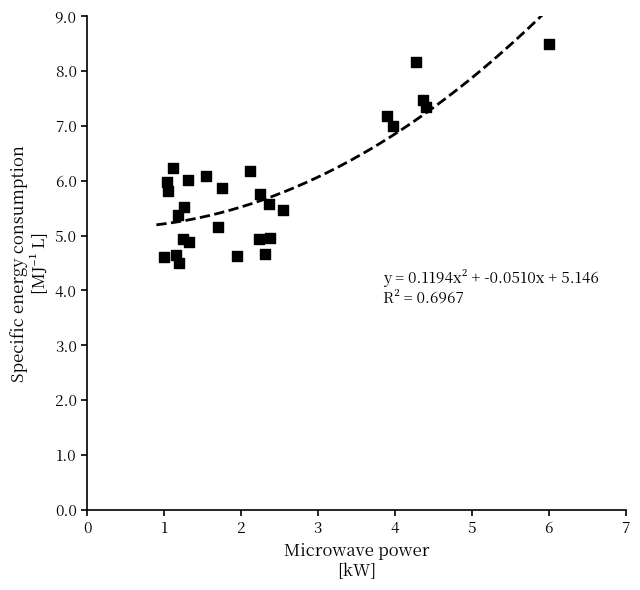

What is the range of Y values (max minus min)?

4.0